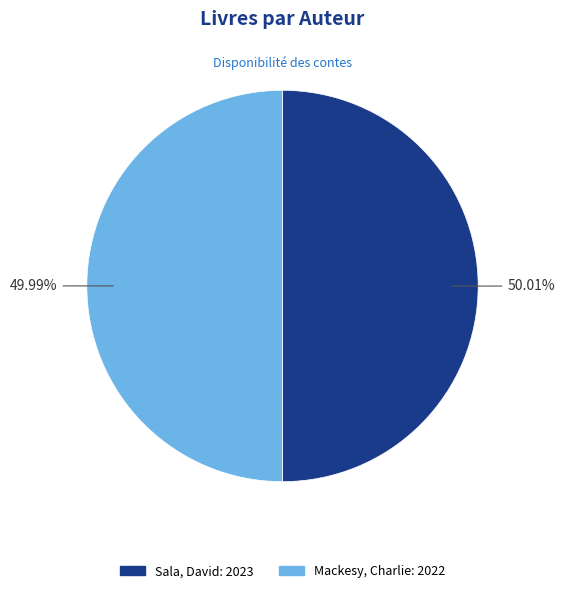

Is it true that Sala, David is 38% of the pie?

False